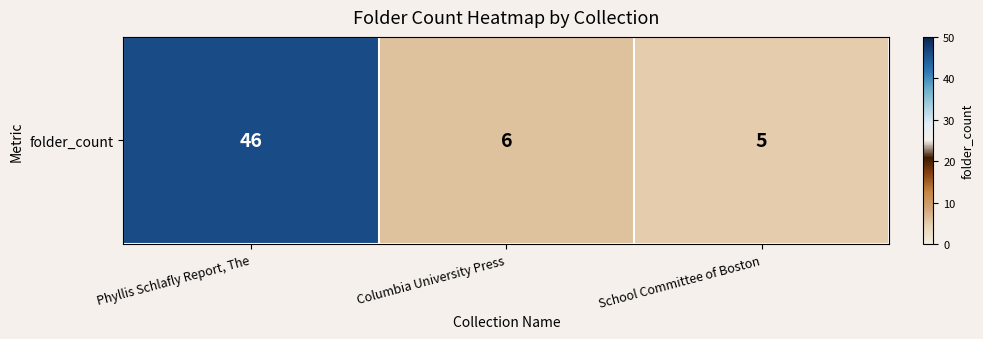

Rank the categories by value from lowest to highest.

School Committee of Boston, Columbia University Press, Phyllis Schlafly Report, The